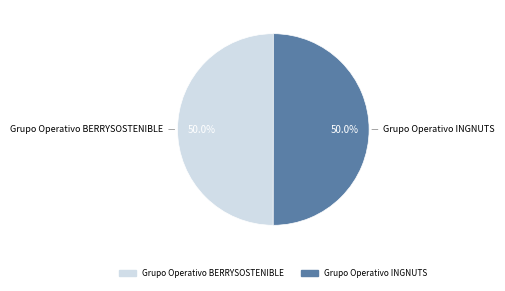

Approximately how many times larger is the value at Grupo Operativo BERRYSOSTENIBLE compared to Grupo Operativo INGNUTS?

1.0